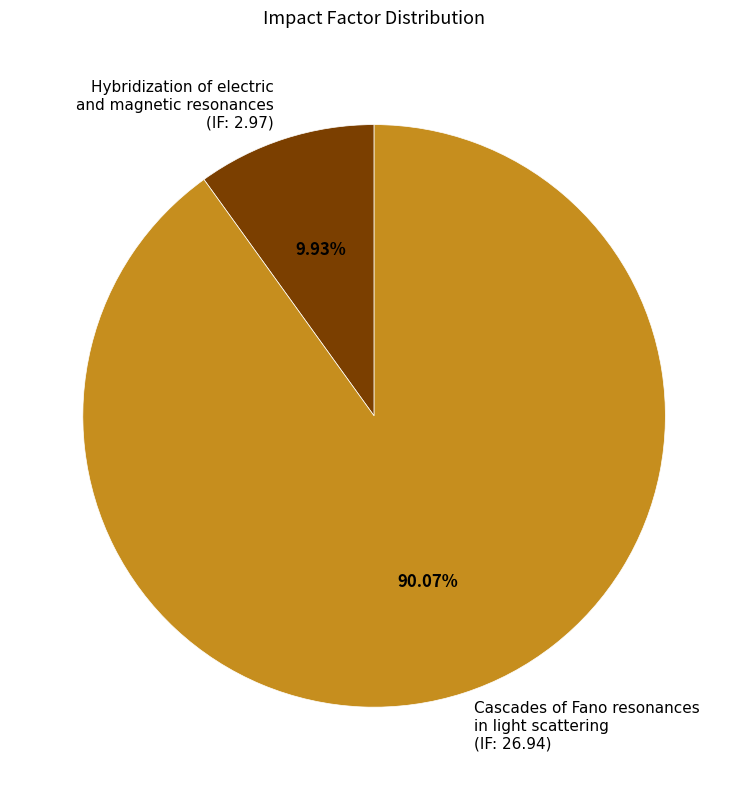

Does Cascades of Fano resonances in light scattering represent more than half of the total?

Yes